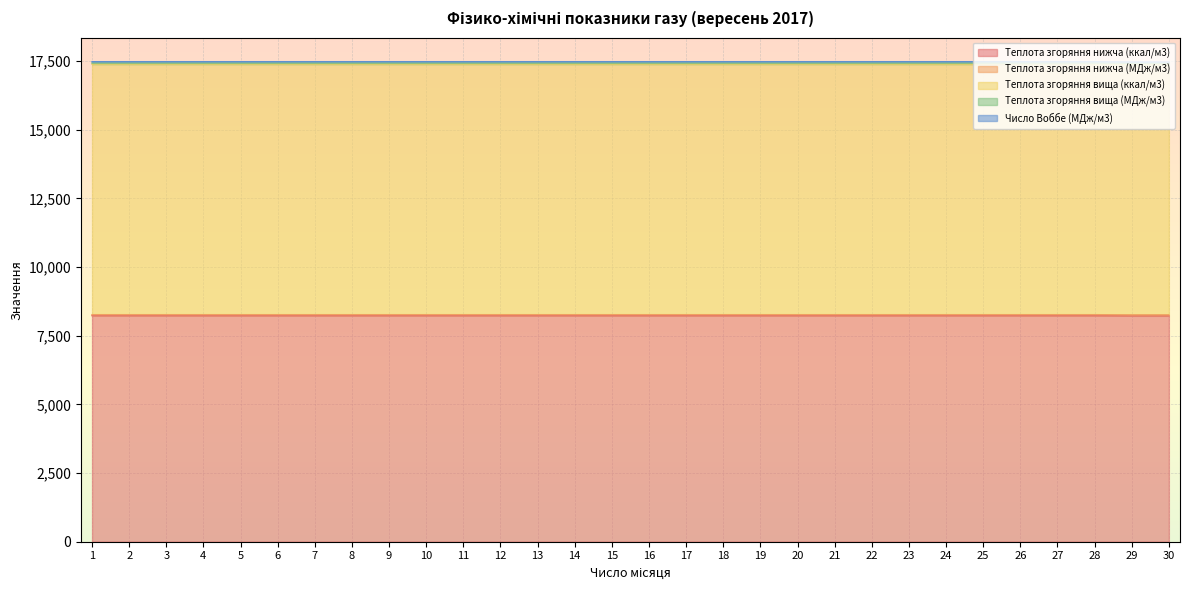

What is the value of the Теплота згоряння вища (МДж/м3) point at the 8th from the left?

17427.2